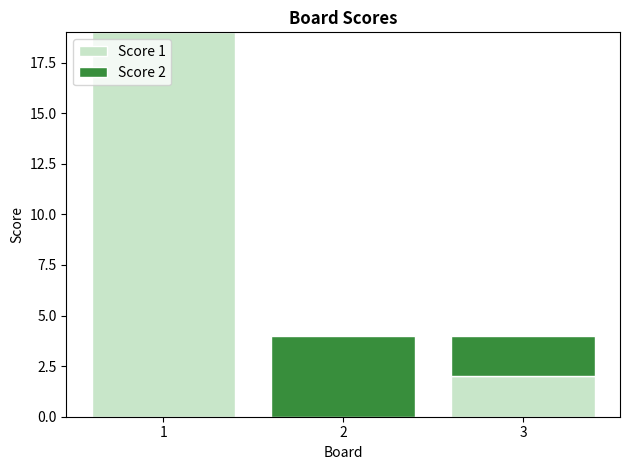

Reading left to right, transcribe the values for Score 1.

1=19	2=0	3=2